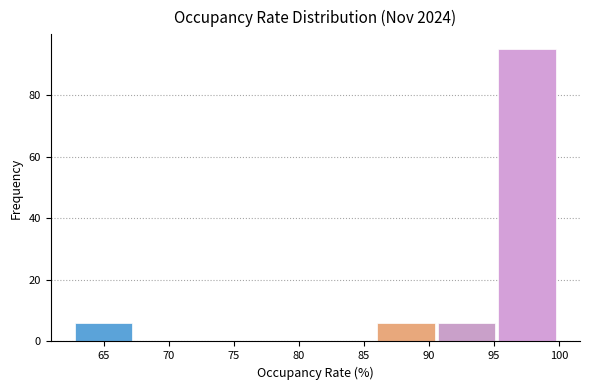

Reading left to right, transcribe this chart: for each bar, give the range it covers on the x-axis and its height. Neither the bar edges nor the heights are printed on the chart, so give them approximately, as read against the axes.

63.0 to 67.5: 6
67.5 to 72.0: 0
72.0 to 76.5: 0
76.5 to 81.5: 0
81.5 to 86.0: 0
86.0 to 90.5: 6
90.5 to 95.5: 6
95.5 to 100.0: 96